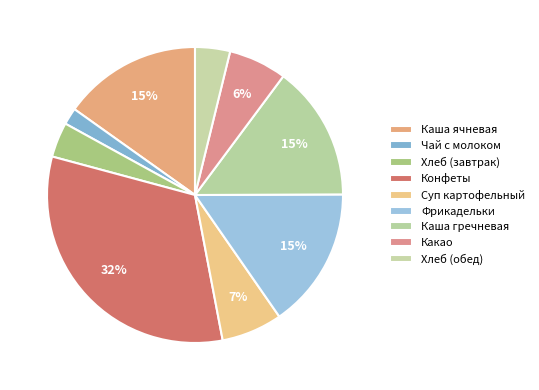

Which category has the biggest portion of the pie?

Конфеты